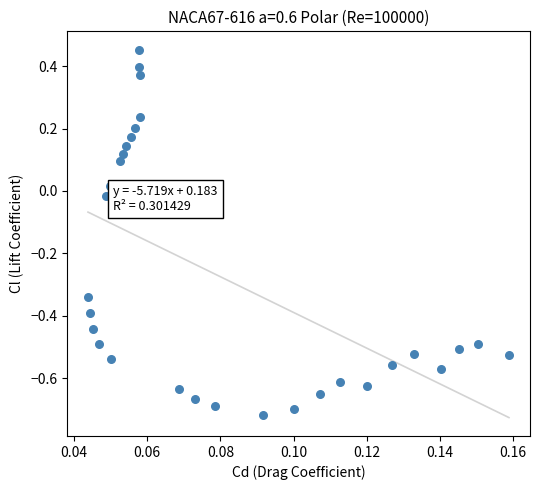

What is the range of Y values (max minus min)?

1.2